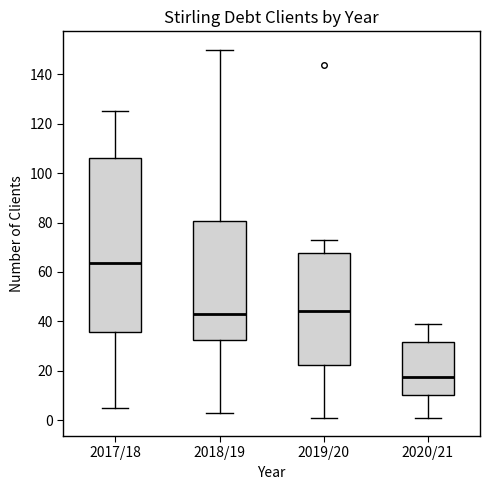

Where does the lower whisker of the box for 2019/20 end on the y-axis? The values are not printed on the chart, so give them approximately, as read against the axis.

2